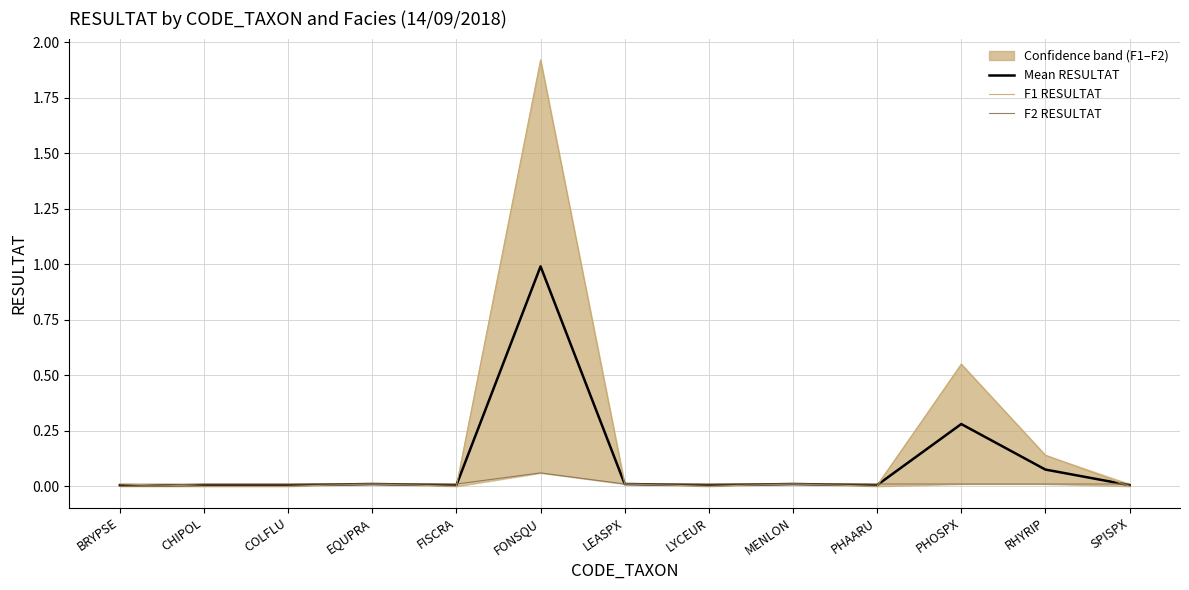

How many times do Mean RESULTAT and F2 RESULTAT cross each other?

4